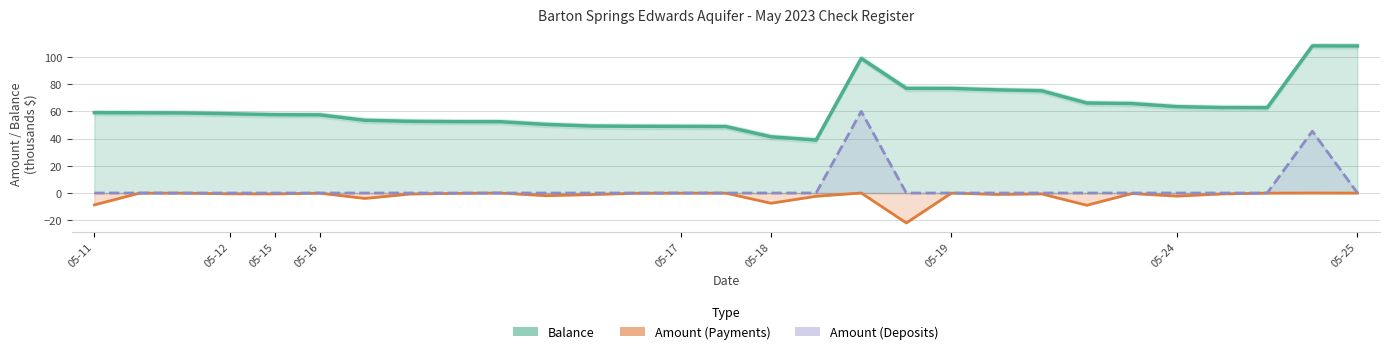

Between 11 and 12, which is larger?

11